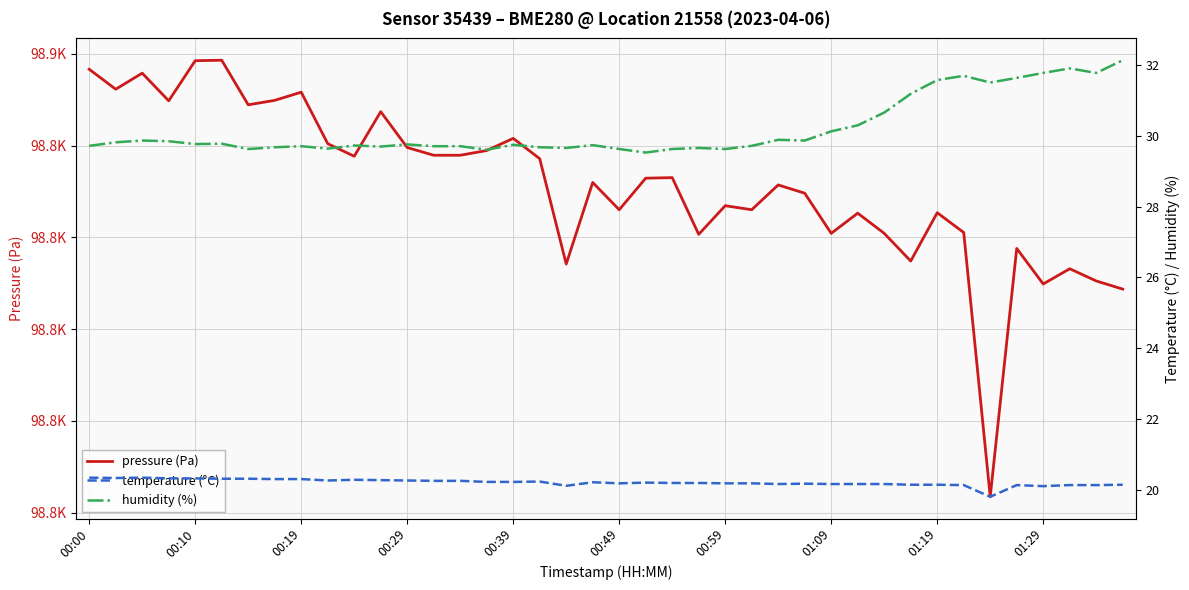

Reading left to right, transcribe all the data shown in this chart.

pressure (Pa): 98856.7	98852.3	98855.8	98849.8	98858.5	98858.6	98848.9	98849.9	98851.7	98840.4	98837.7	98847.4	98839.6	98837.9	98837.9	98838.9	98841.6	98837.2	98814.2	98832.0	98826.0	98832.9	98833.0	98820.7	98826.9	98826.0	98831.4	98829.6	98820.9	98825.3	98820.9	98814.8	98825.4	98821.1	98763.4	98817.6	98809.8	98813.2	98810.5	98808.7
temperature (°C): 20.3	20.3	20.3	20.3	20.3	20.3	20.3	20.3	20.3	20.3	20.3	20.3	20.3	20.2	20.2	20.2	20.2	20.2	20.1	20.2	20.2	20.2	20.2	20.2	20.2	20.2	20.2	20.2	20.2	20.2	20.2	20.1	20.1	20.1	19.8	20.1	20.1	20.1	20.1	20.1
humidity (%): 29.7	29.8	29.9	29.9	29.8	29.8	29.6	29.7	29.7	29.6	29.7	29.7	29.8	29.7	29.7	29.6	29.8	29.7	29.7	29.7	29.6	29.5	29.6	29.7	29.6	29.7	29.9	29.9	30.1	30.3	30.7	31.2	31.6	31.7	31.5	31.6	31.8	31.9	31.8	32.1